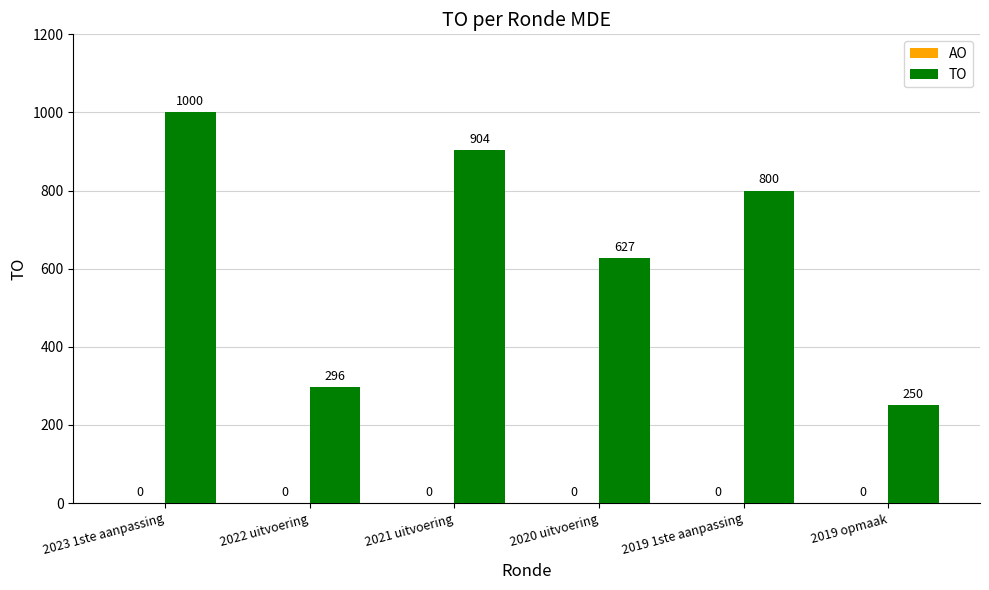

Does the chart contain any negative values?

No